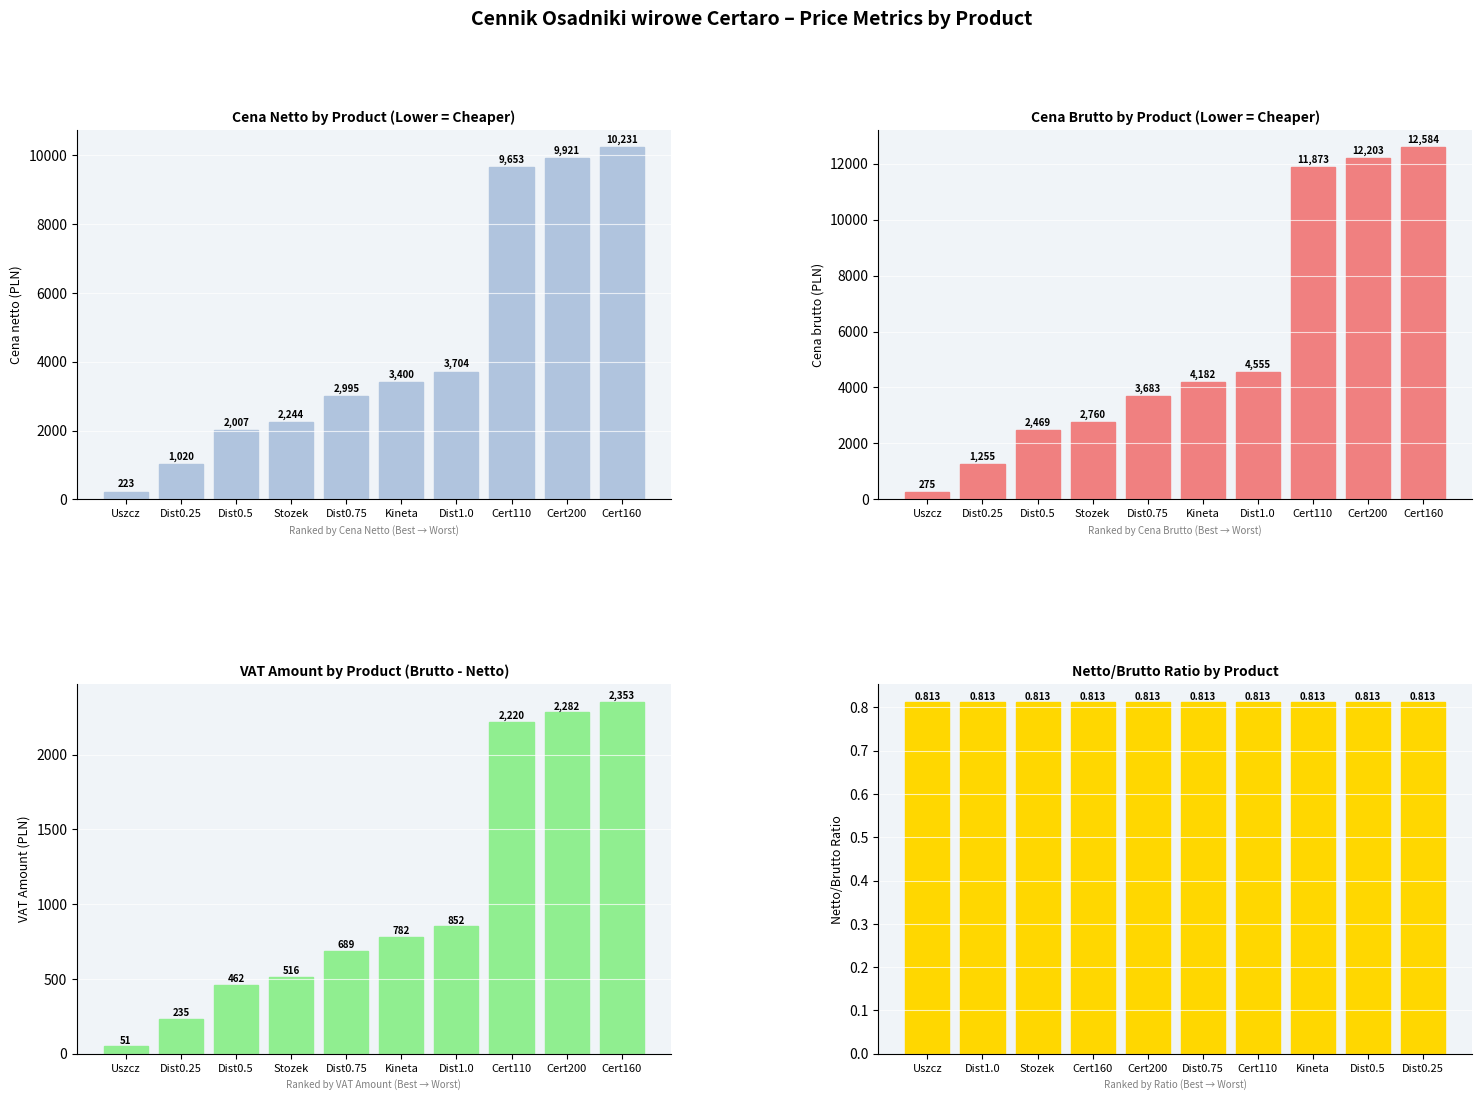

The Cena brutto series shows 12583.8 at Cert160. True or false?

True